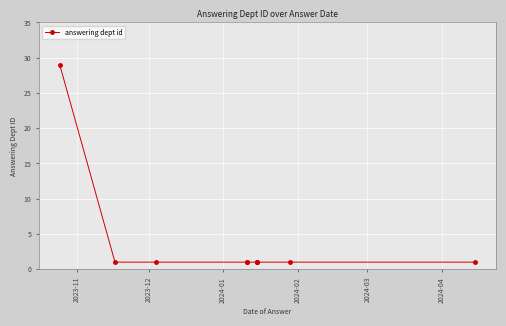

Is this an area chart (filled region under the line)?

No